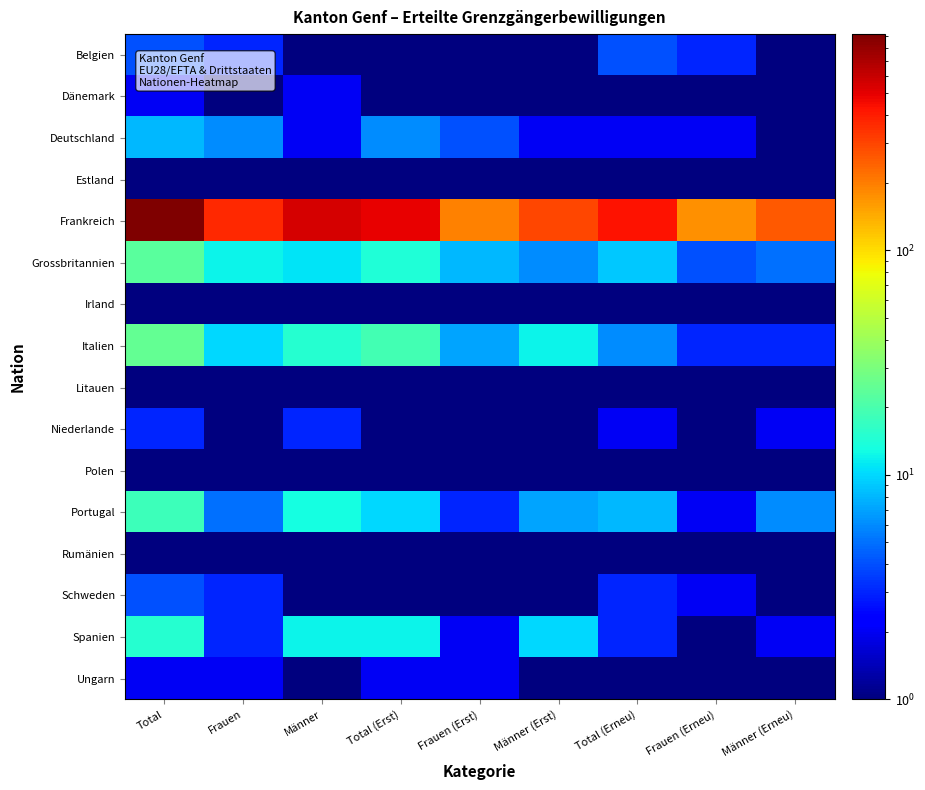

What is the smallest value displayed?

0.5